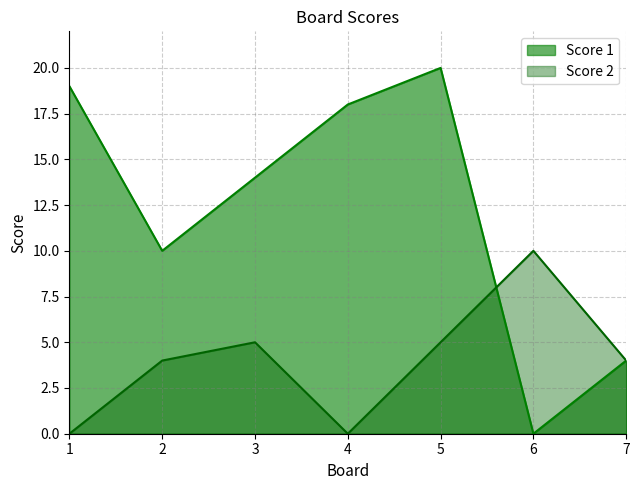

What is the spread (max minus min) of values at 2?

6